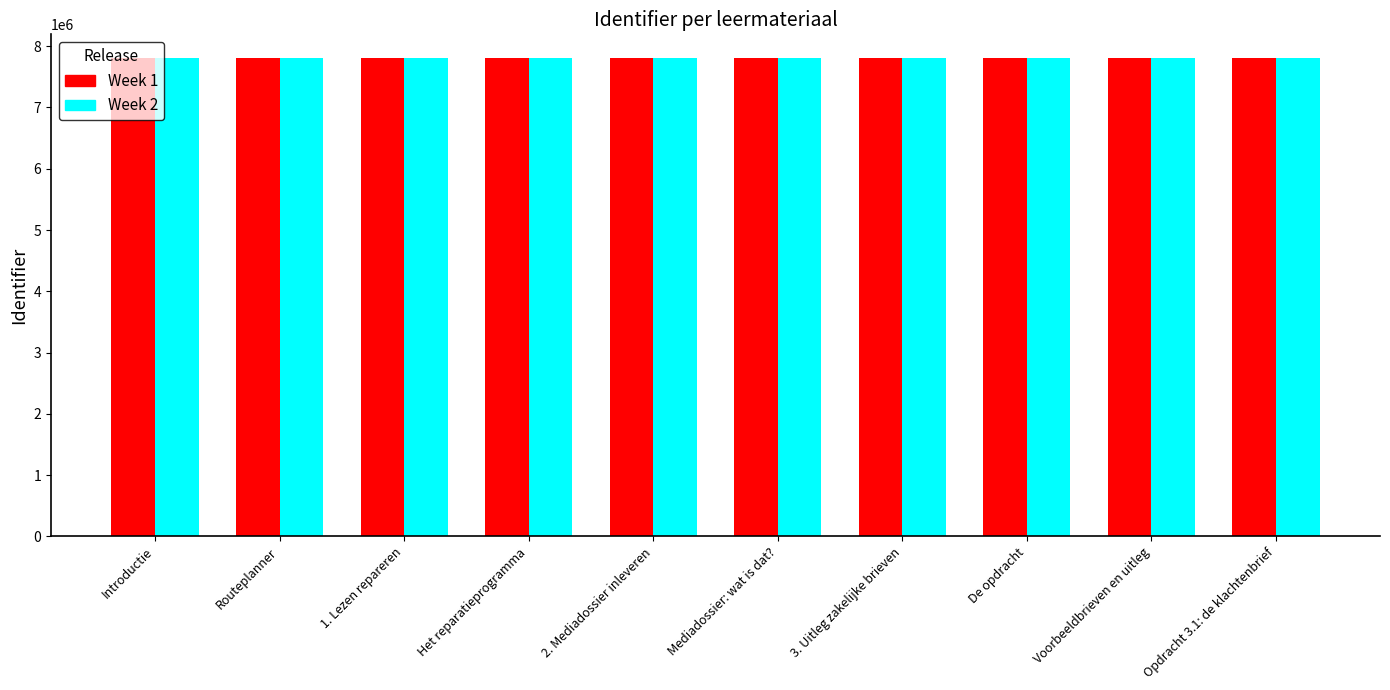

What are all the series names shown in the legend?

Week 1, Week 2